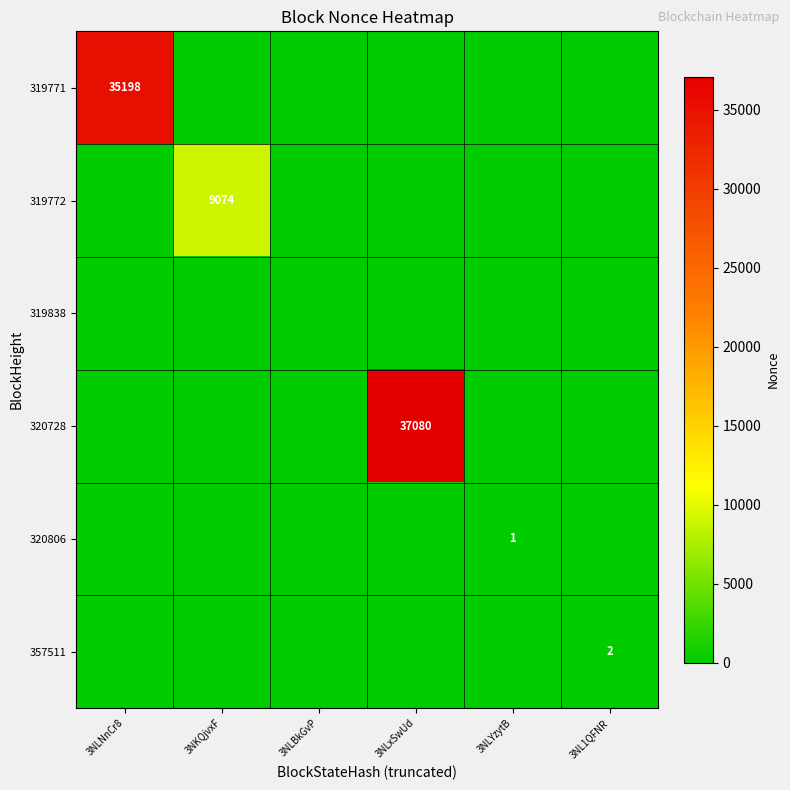

The 320806 series shows 1 at 3NLYzytB. True or false?

True